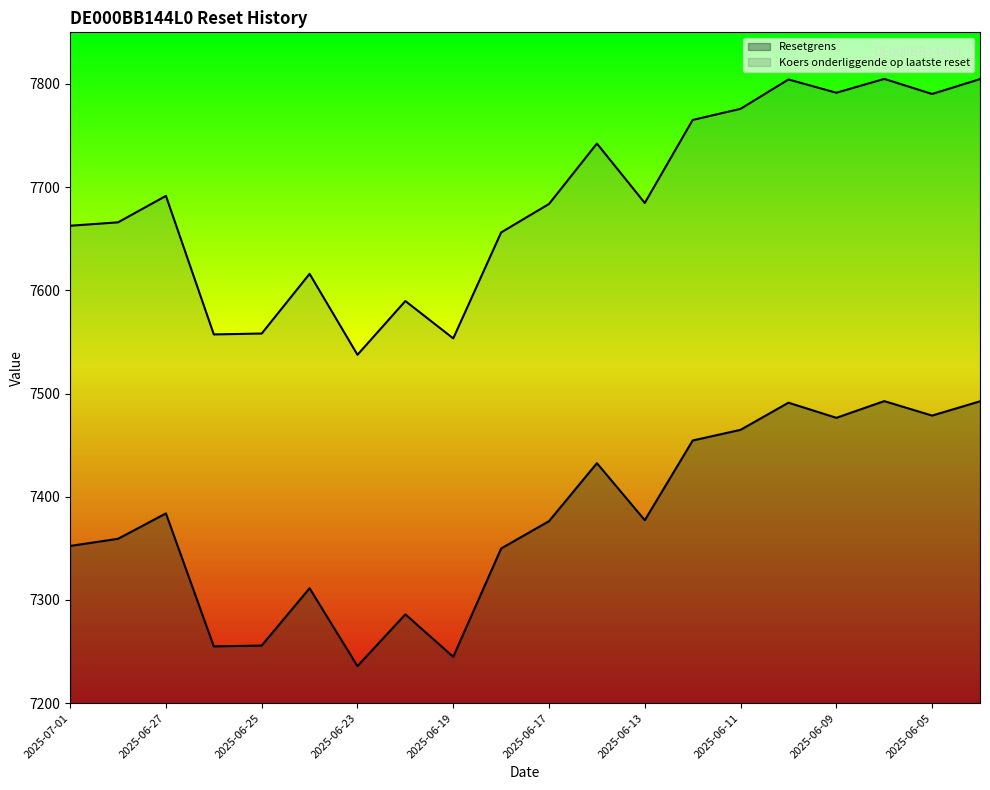

How many interior local peaks does the Koers onderliggende op laatste reset series have?

6